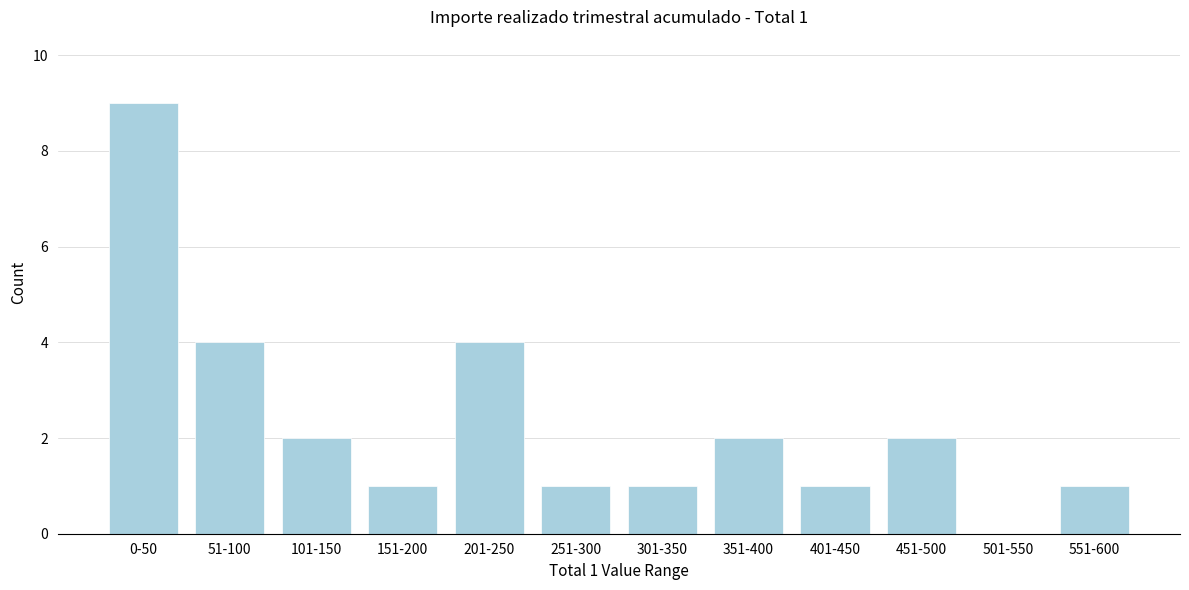

Reading left to right, what are all the values shown in this chart?

0-50=9	51-100=4	101-150=2	151-200=1	201-250=4	251-300=1	301-350=1	351-400=2	401-450=1	451-500=2	501-550=0	551-600=1